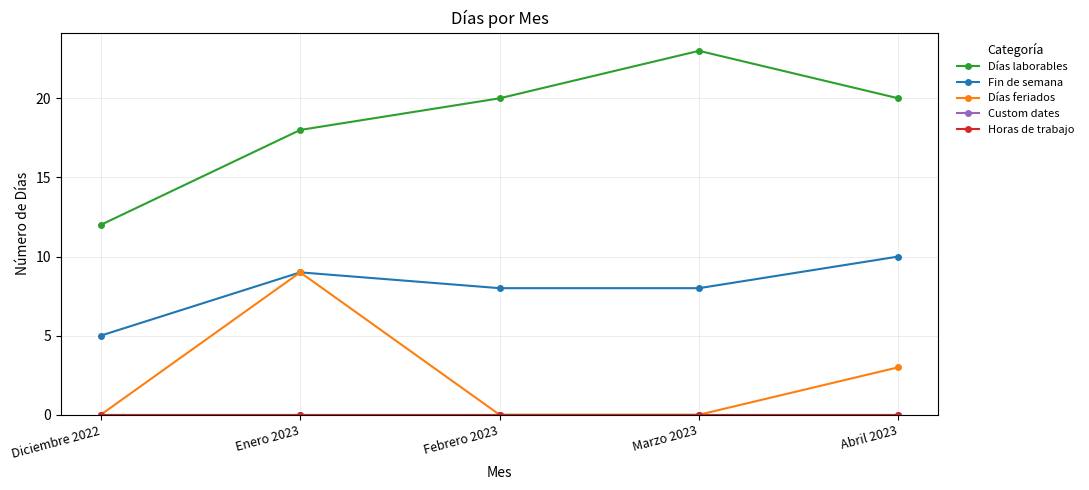

Which series changed the most between Enero 2023 and Febrero 2023?

Días feriados